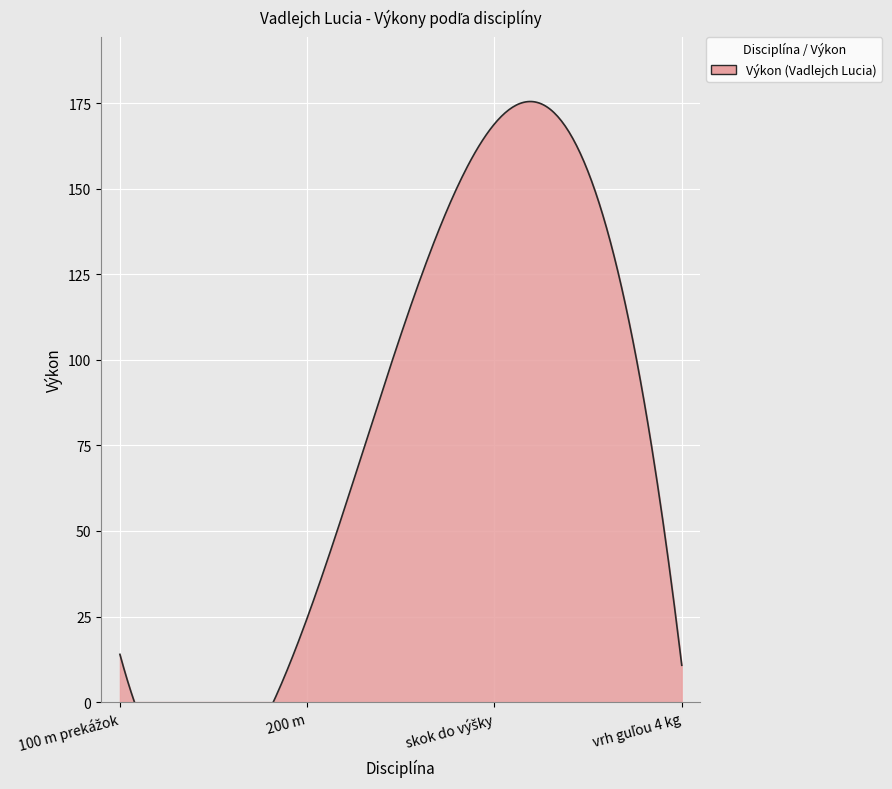

What is the label of the 4th point from the right?

100 m prekážok